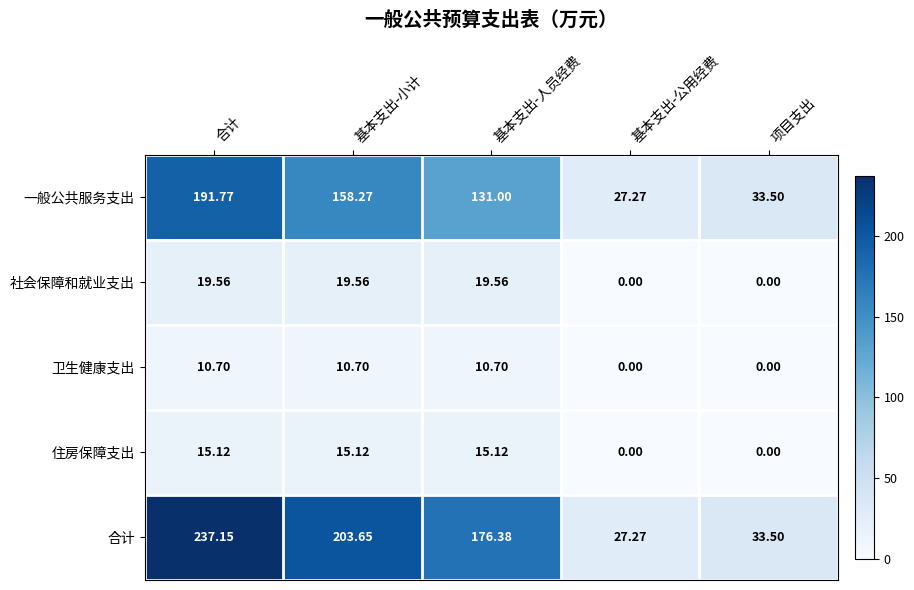

Is the value of 一般公共服务支出 at 基本支出-人员经费 greater than the value of 社会保障和就业支出 at 合计?

Yes